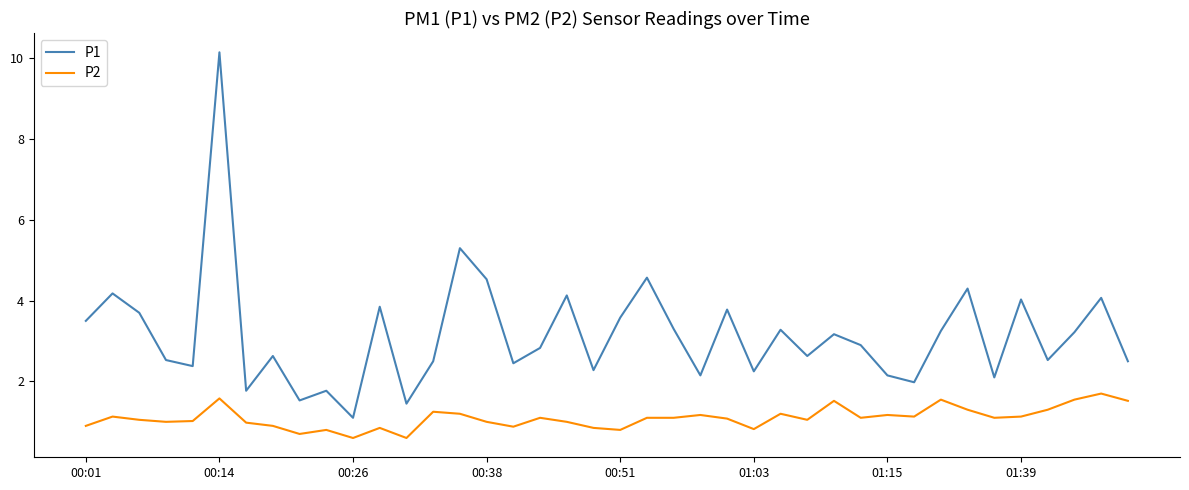

Count the number of data series in this chart.

2